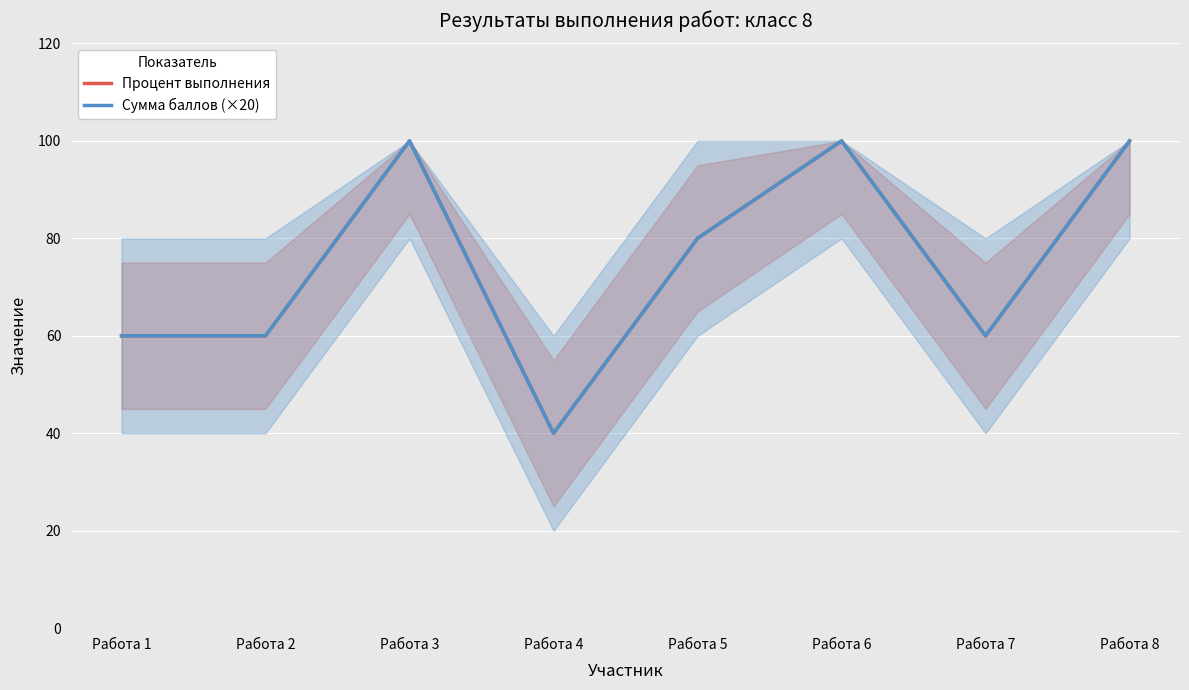

In Сумма баллов (×20), how many points are higher than both neighbors (excluding endpoints)?

2